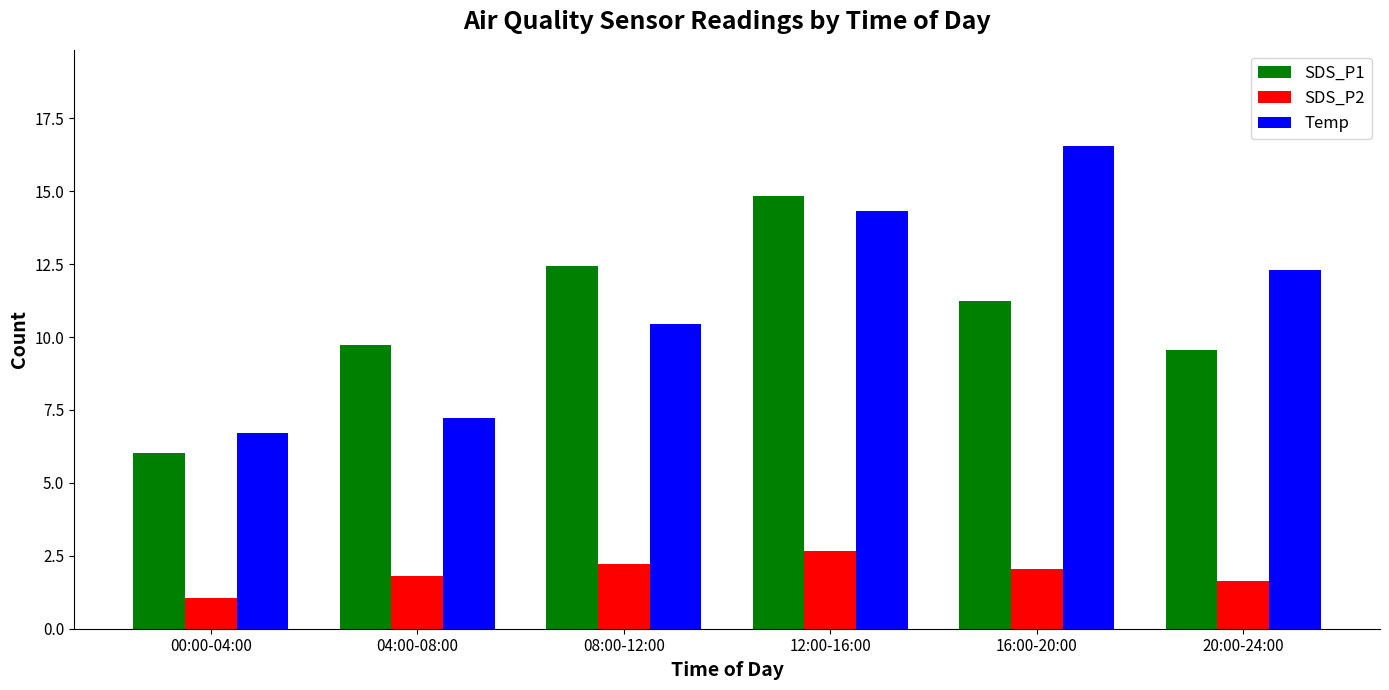

How many bars are there in each group?

3